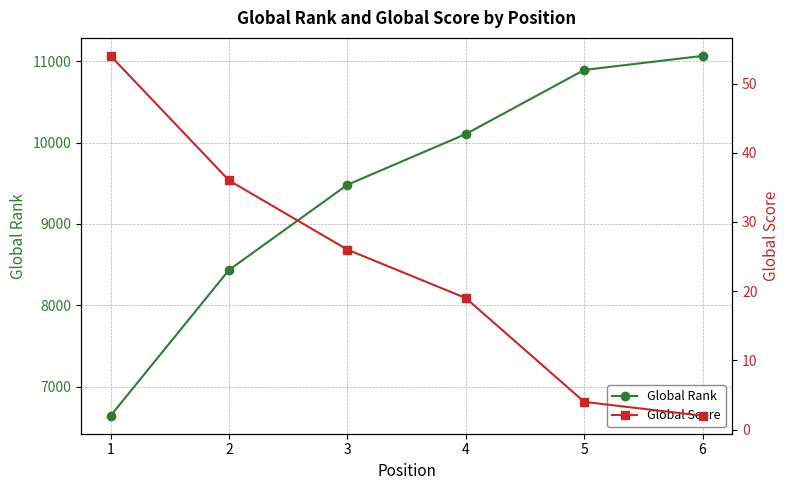

True or false: Global Score has more than 0 interior local peaks.

False